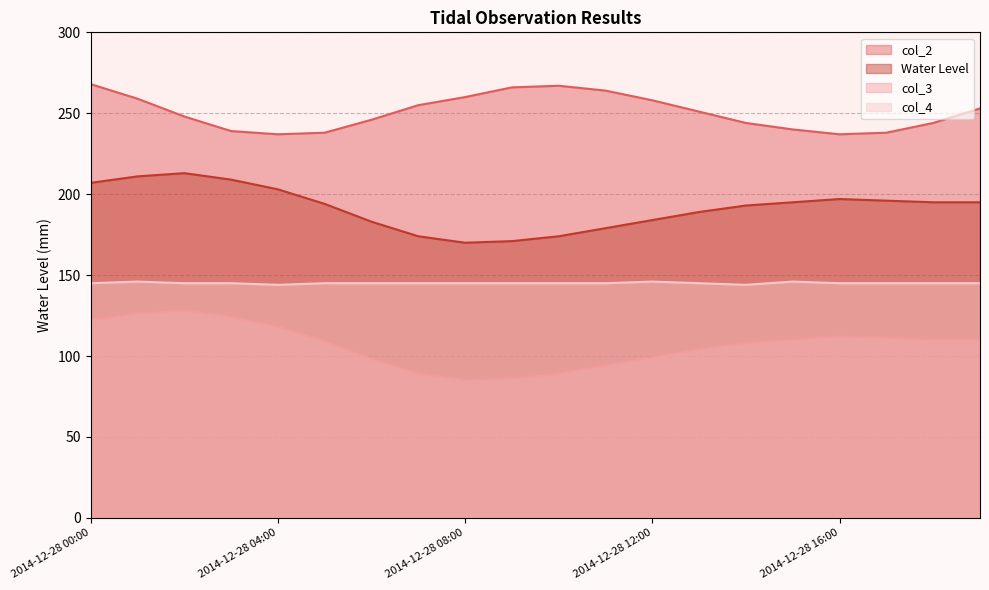

How many interior local peaks does the col_3 series have?

2